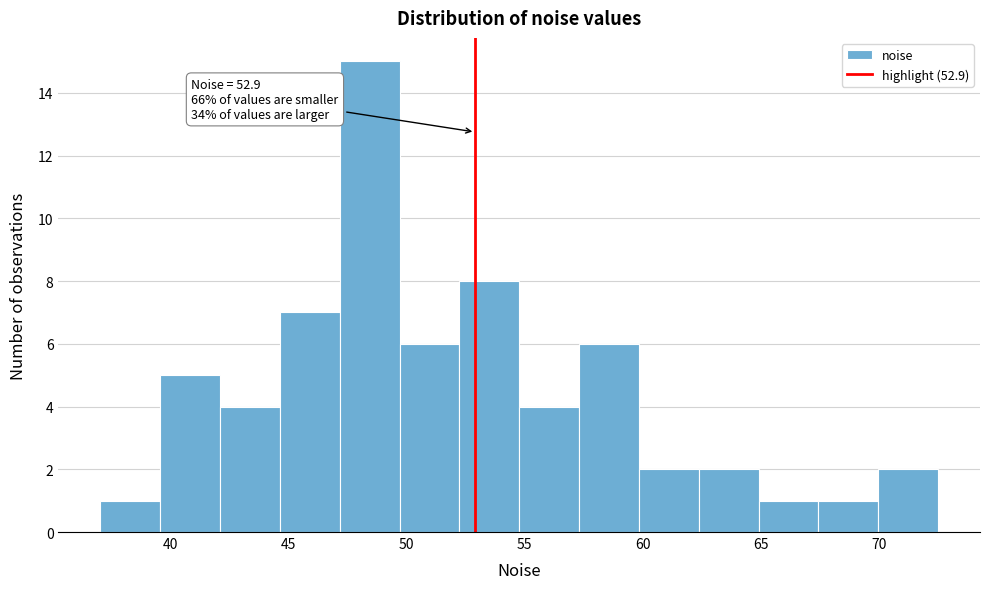

Over which range of the x-axis is the bar tallest?

47.0 to 49.5